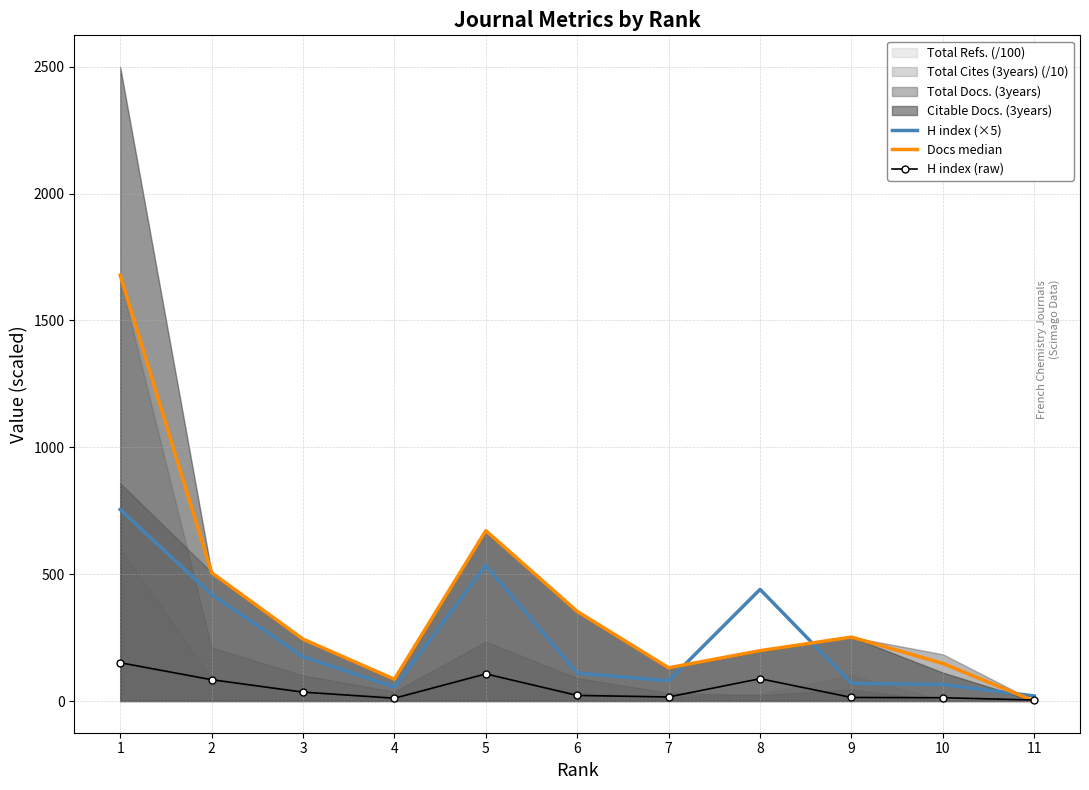

Rank the categories by H index (raw) value from lowest to highest.

11, 4, 10, 9, 7, 6, 3, 2, 8, 5, 1